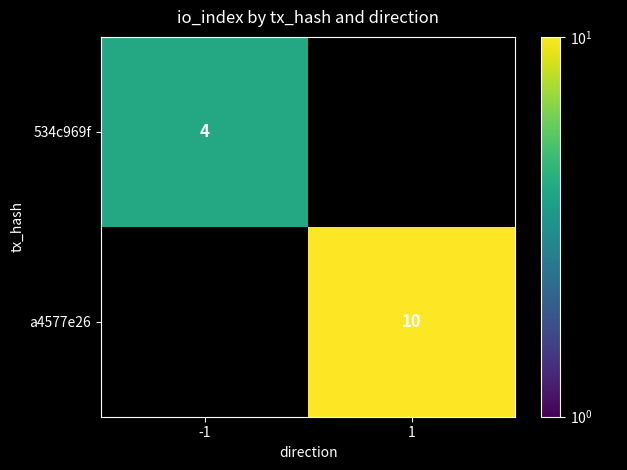

The value of 534c969f at -1 is 5. True or false?

False